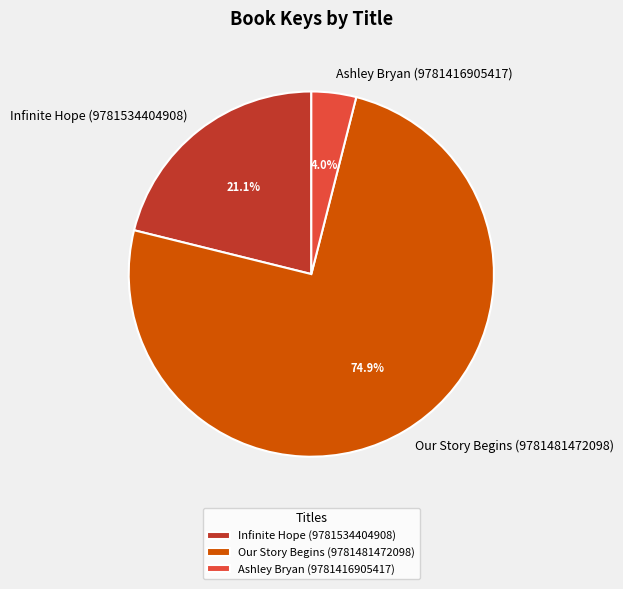

Count the number of slices in the pie.

3